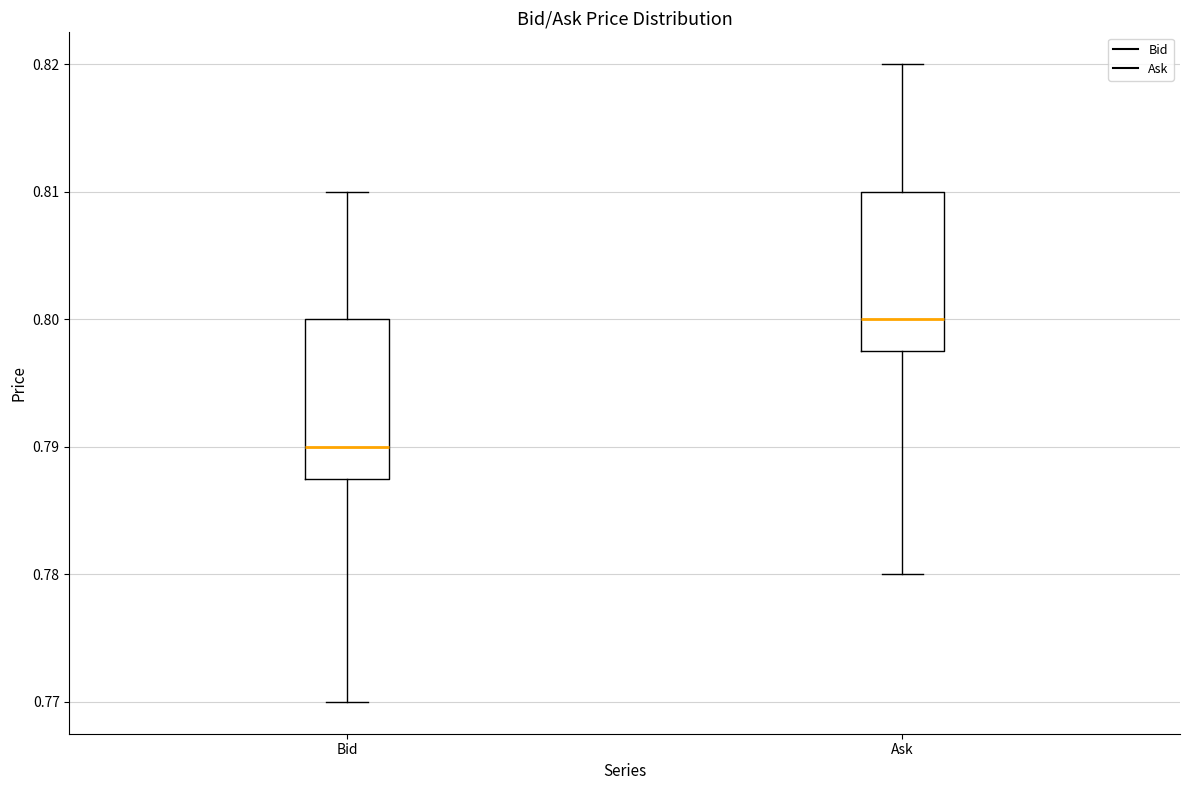

Reading left to right, read every box against the y-axis: the position of its median line, the range the box covers, and the ends of its whiskers. The values are not printed on the chart, so give them approximately, as read against the axis.

Bid: median 0.790, box 0.788 to 0.800, whiskers 0.770 to 0.810
Ask: median 0.800, box 0.798 to 0.810, whiskers 0.780 to 0.820